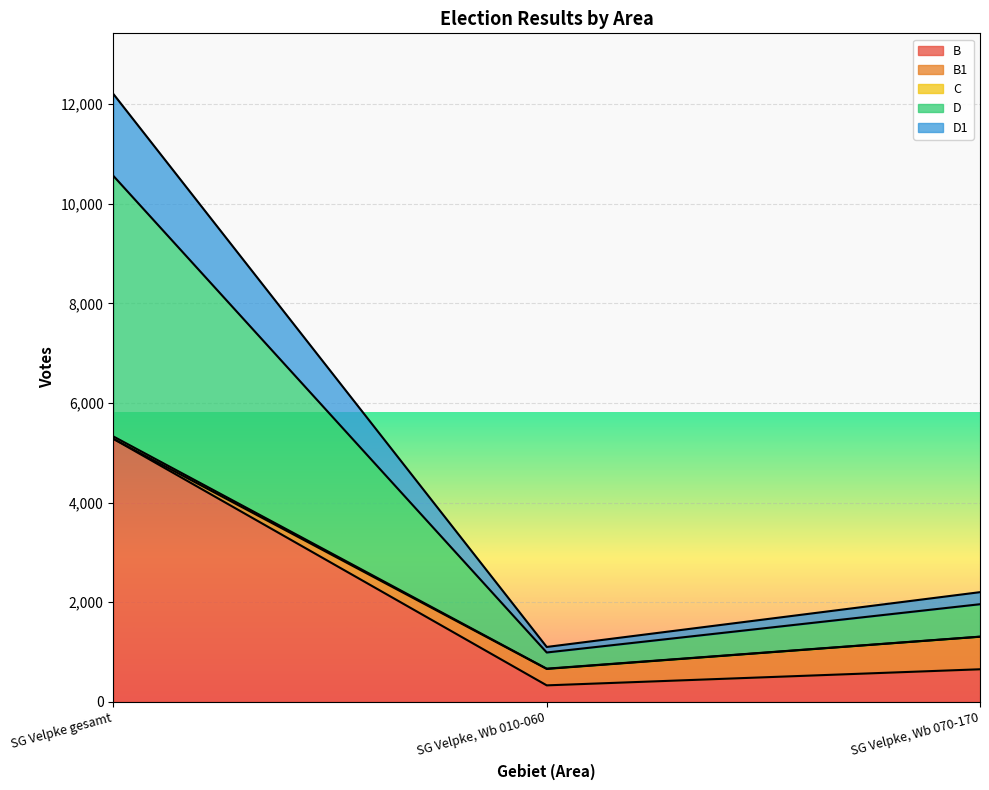

At which category is the sum across all series the highest?

SG Velpke gesamt